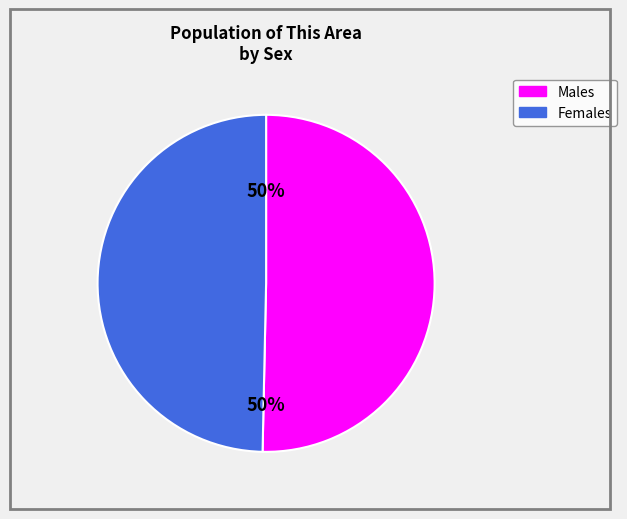

To the nearest percent, what is the average slice percentage?

50%